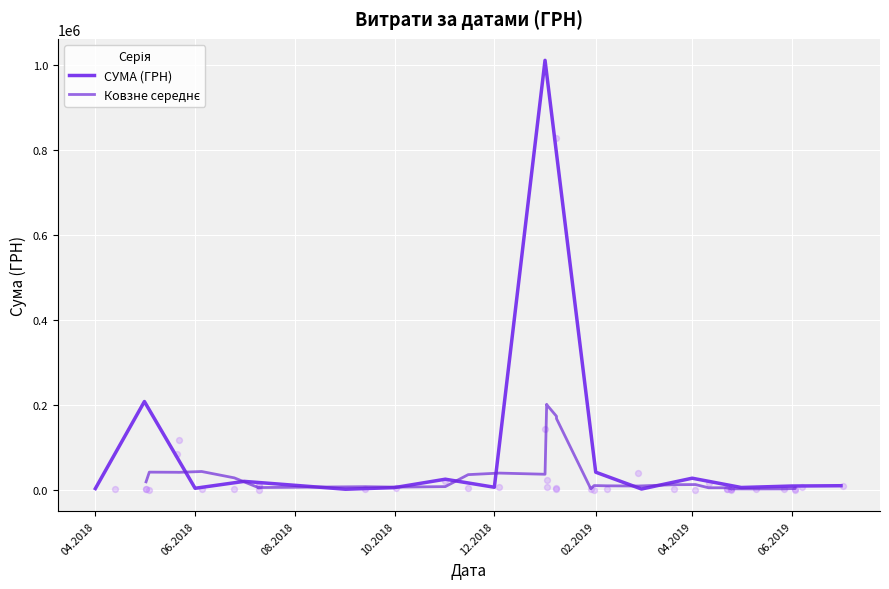

What is the ratio of the value at 27.05.2019 to the value at 02.01.2019?

0.1